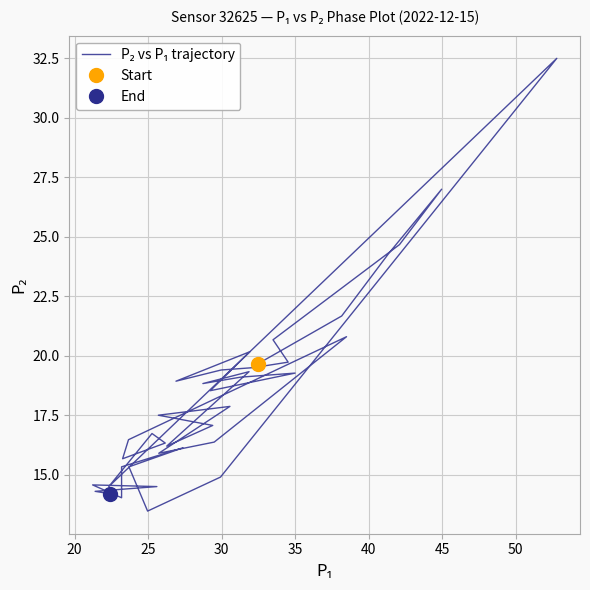

How many data points are above 17?

21